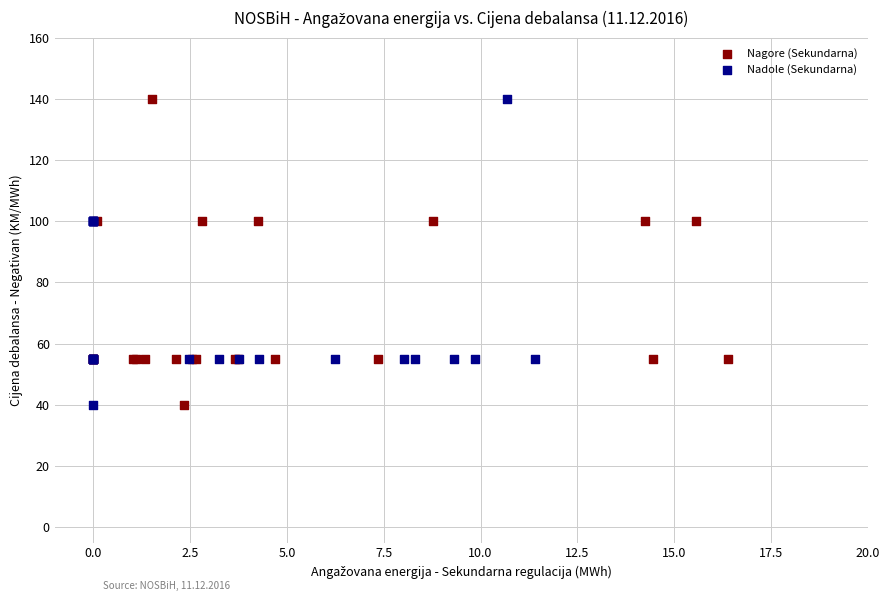

What are all the series names shown in the legend?

Nagore (Sekundarna), Nadole (Sekundarna)